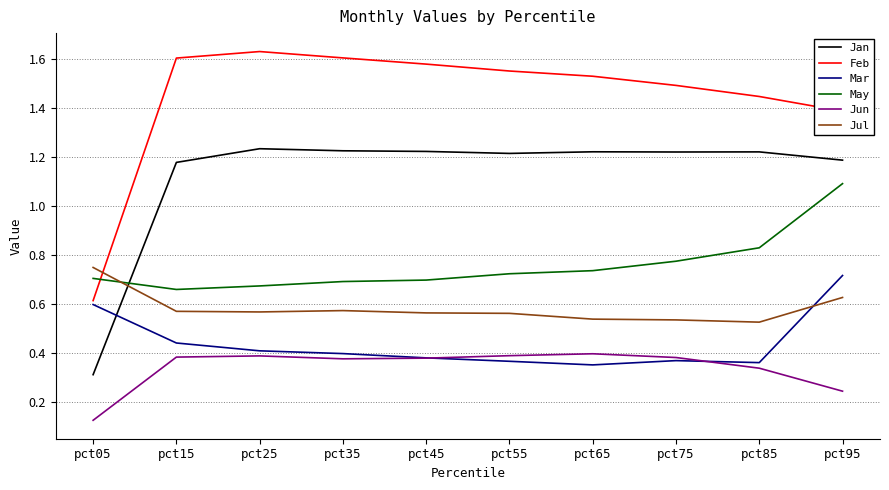

At which label is Jun closest to 0?

pct05